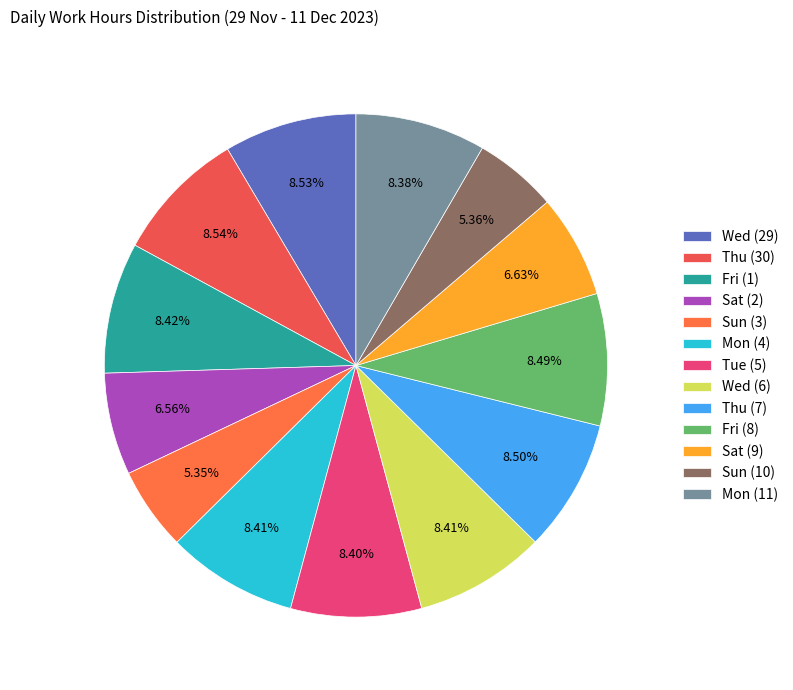

Rank the categories by value from lowest to highest.

Sun (3), Sun (10), Sat (2), Sat (9), Mon (11), Tue (5), Mon (4), Wed (6), Fri (1), Fri (8), Thu (7), Wed (29), Thu (30)